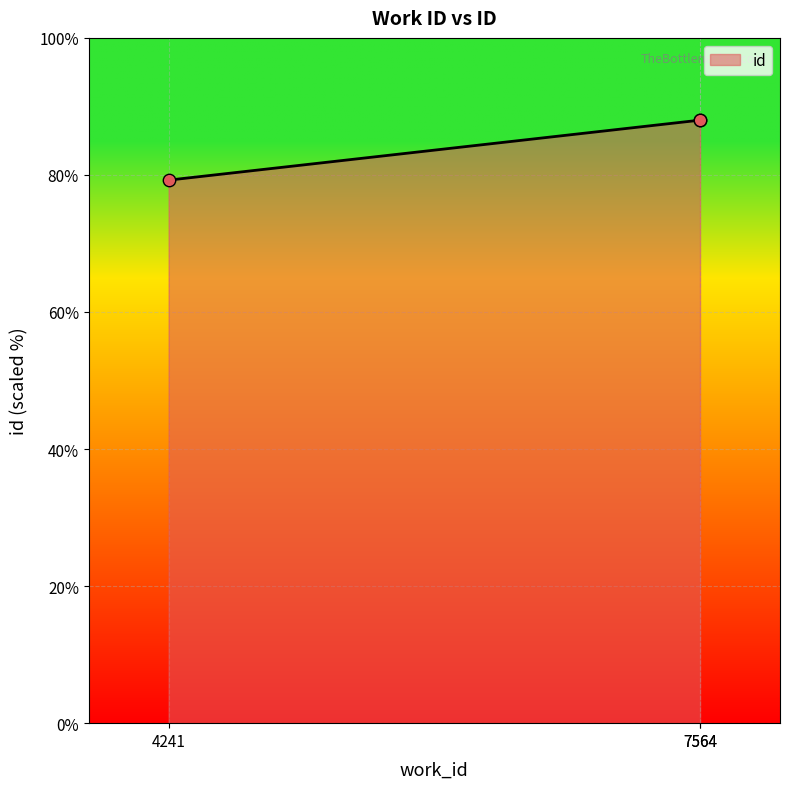

Which has a higher value, 7564 or 7564?

7564